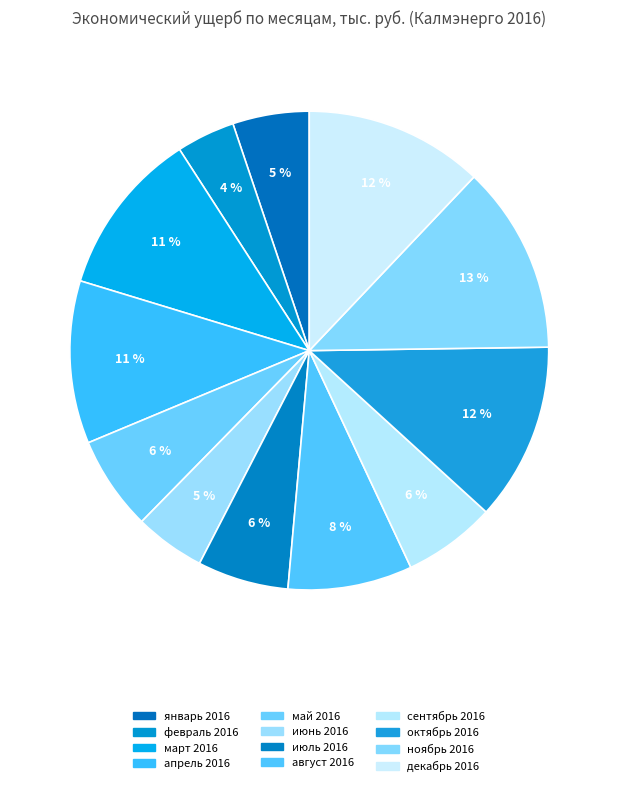

Rank the categories by value from highest to lowest.

ноябрь 2016, декабрь 2016, октябрь 2016, март 2016, апрель 2016, август 2016, май 2016, сентябрь 2016, июль 2016, январь 2016, июнь 2016, февраль 2016